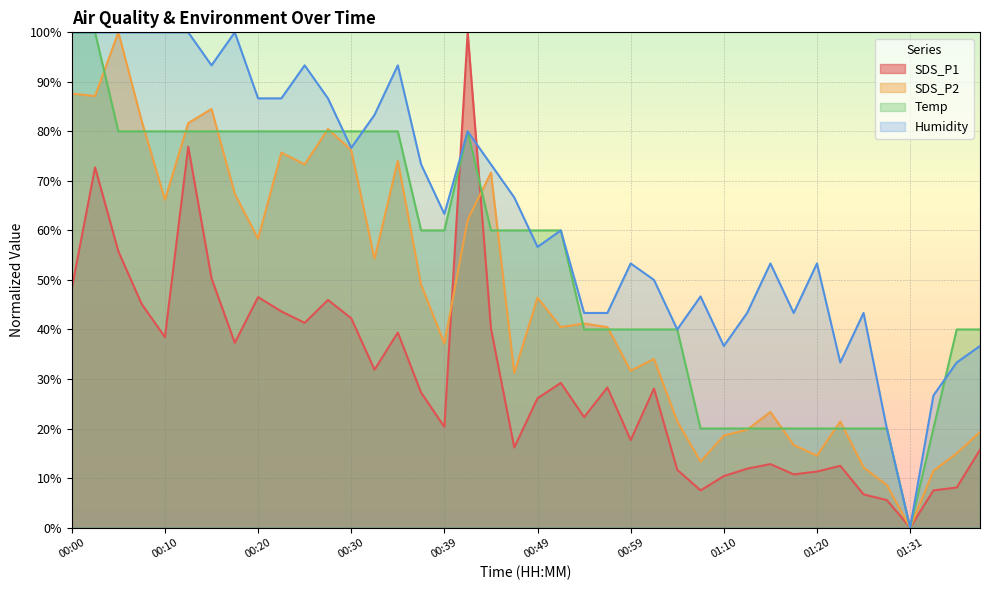

What is the value of the Temp point at the 15th from the left?

80.0